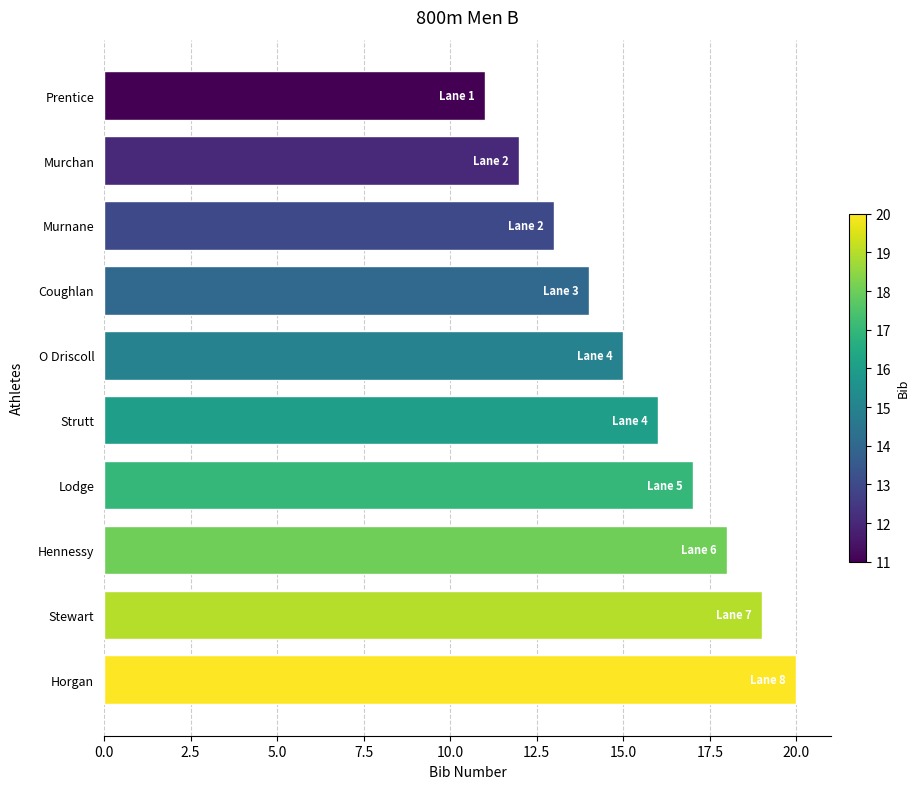

What is the difference between the second highest and second lowest values?

7